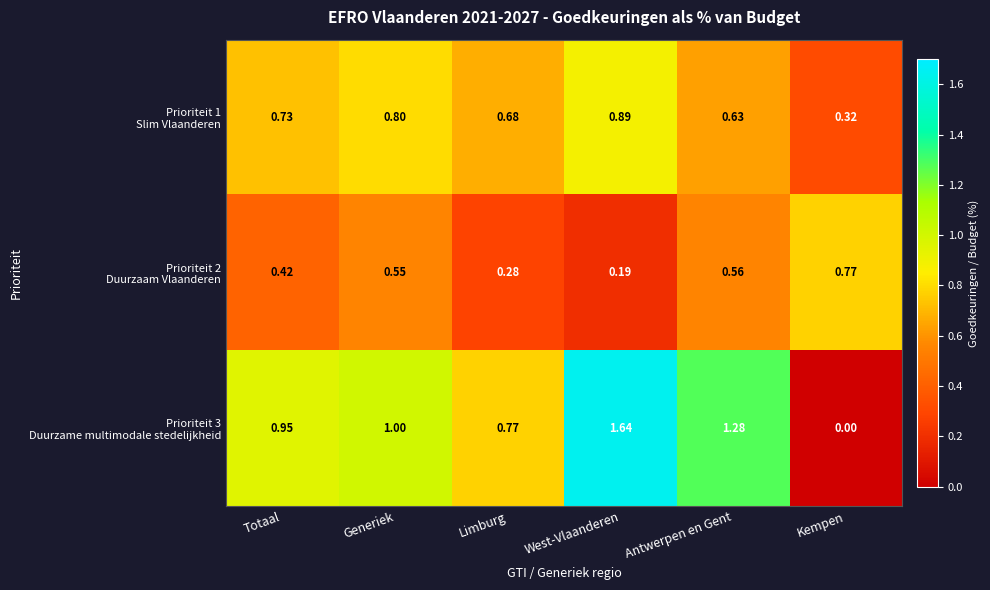

Which label corresponds to the smallest value in the chart?

Kempen